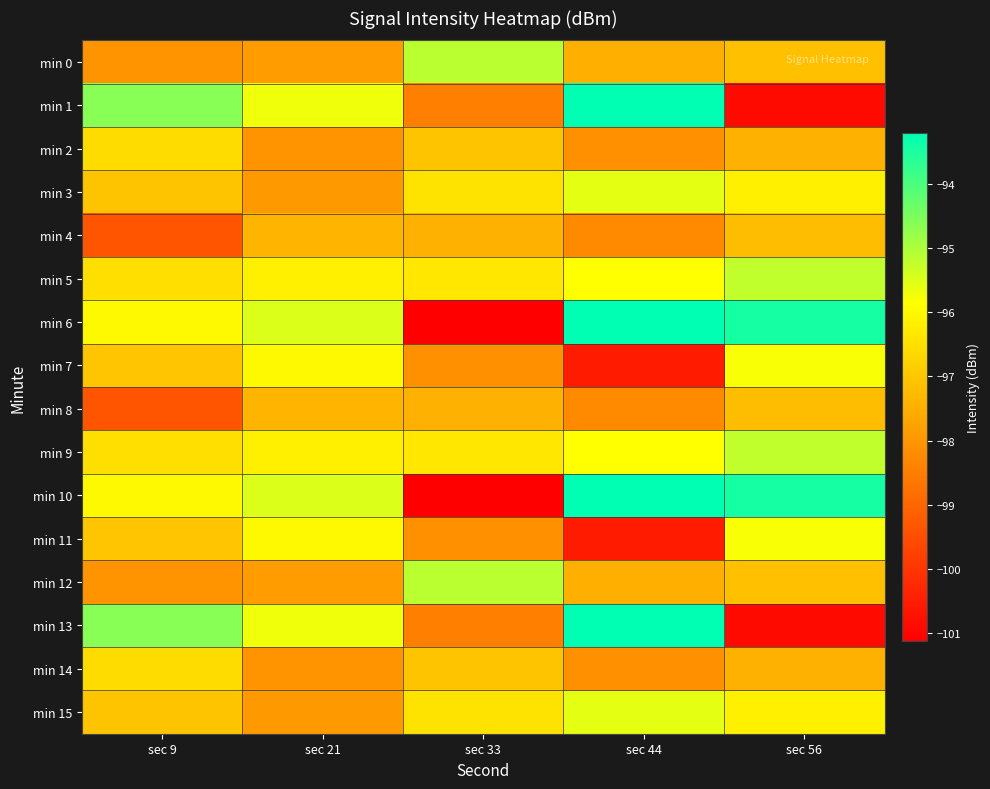

Which series has the widest spread of values?

min 6